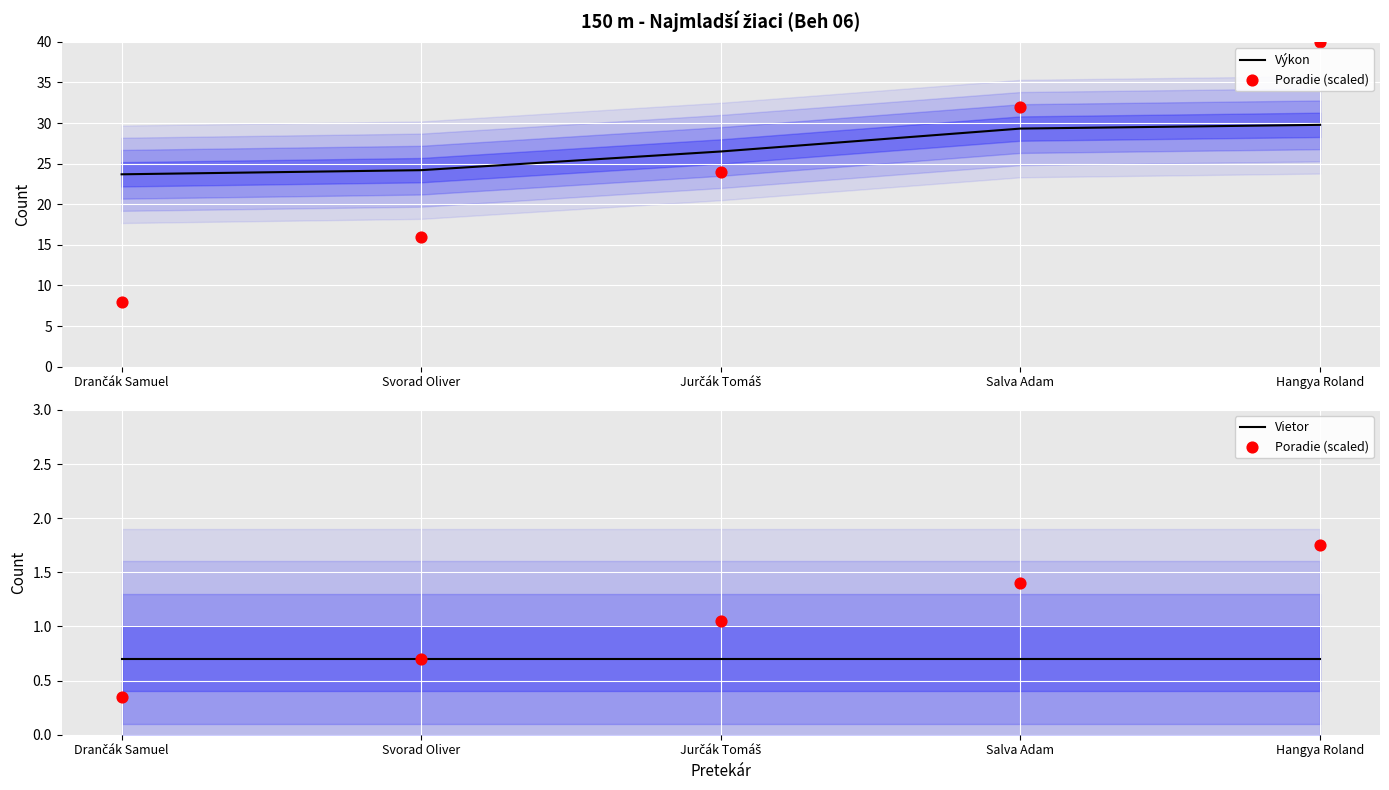

Which series contains the lowest Y value?

Poradie (scaled)